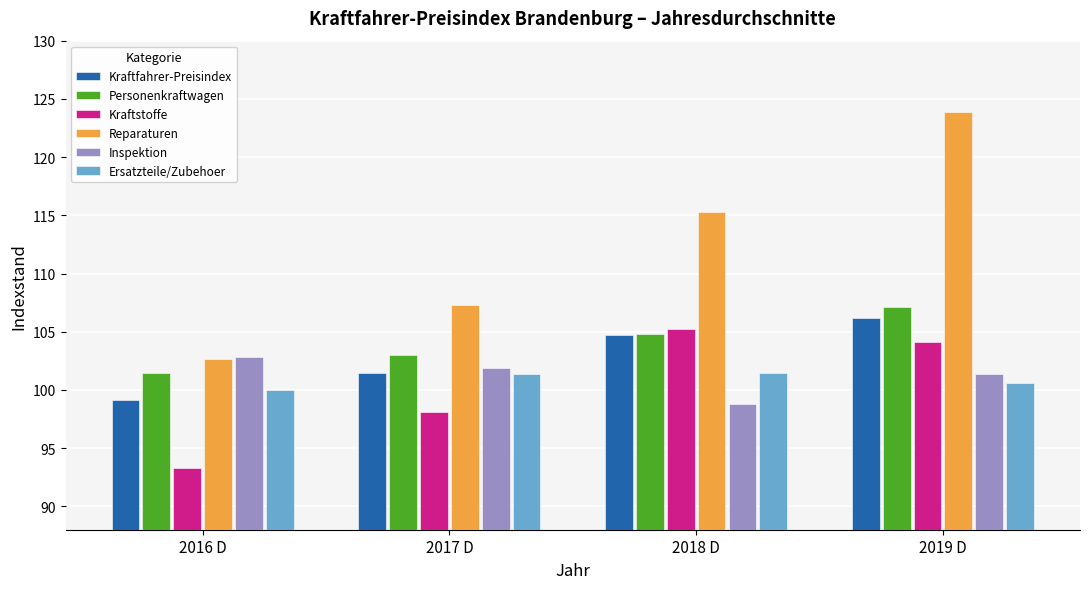

The value of Inspektion at 2016 D is 102.8. True or false?

True